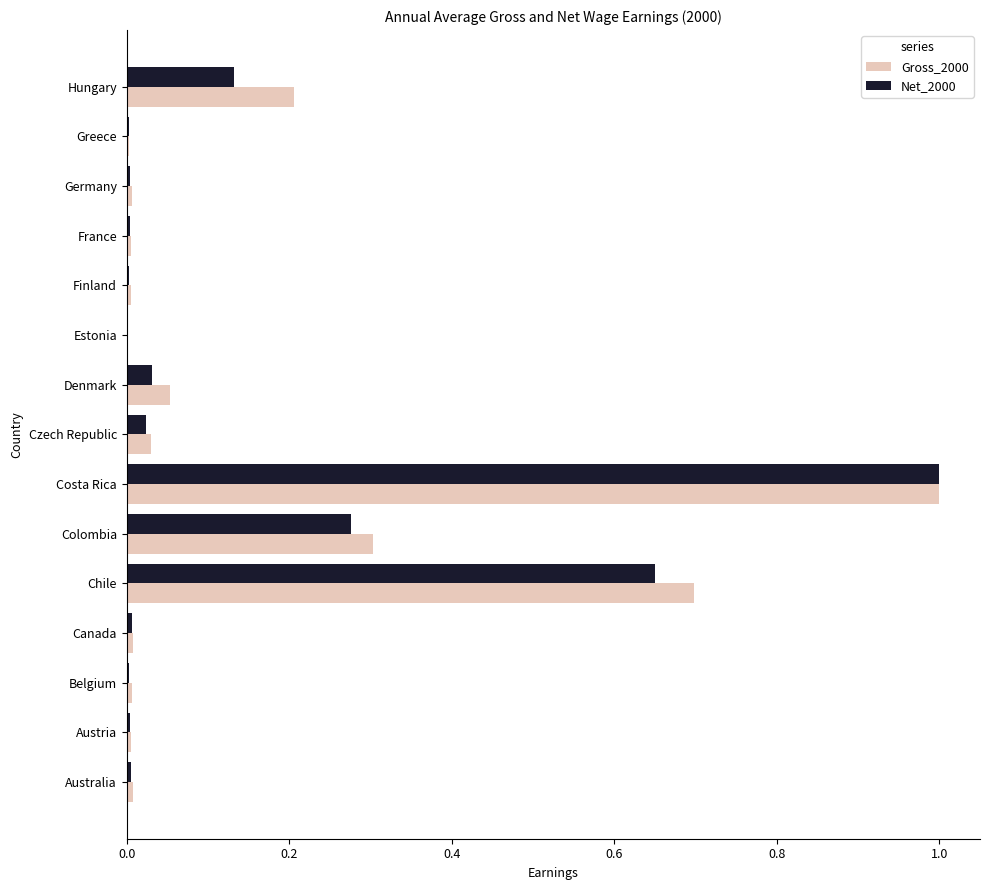

What is the sum of all Net_2000 values?

2.1